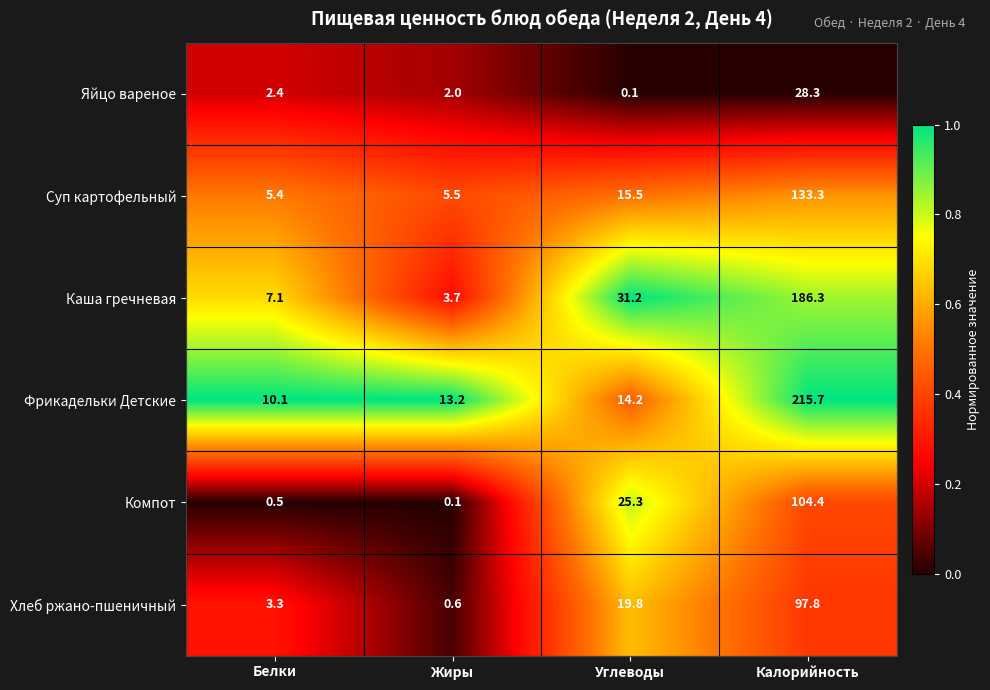

Count the number of categories in the chart.

4